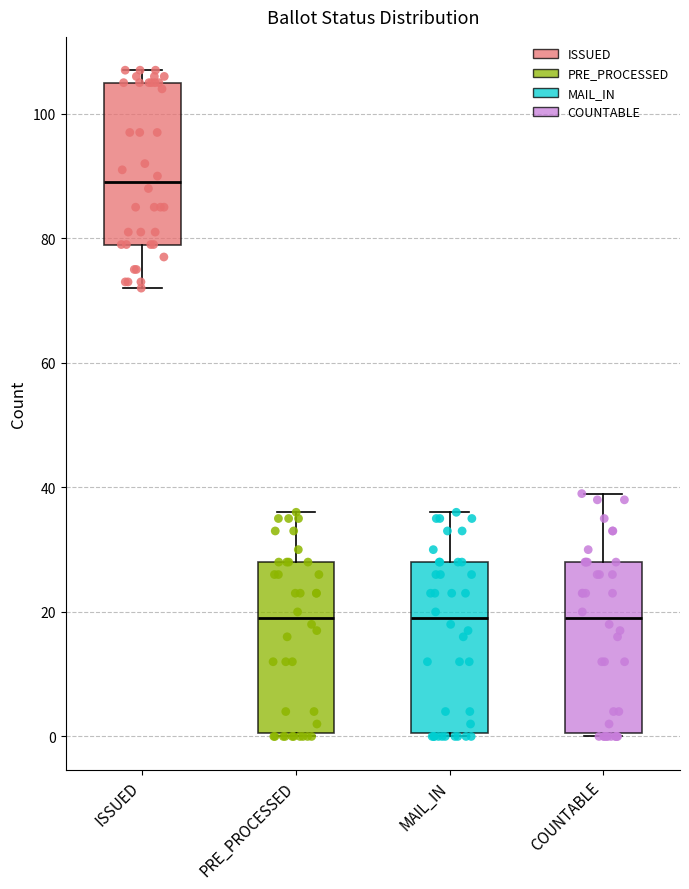

Where does the median line of the box for PRE_PROCESSED sit on the y-axis? The values are not printed on the chart, so give them approximately, as read against the axis.

20